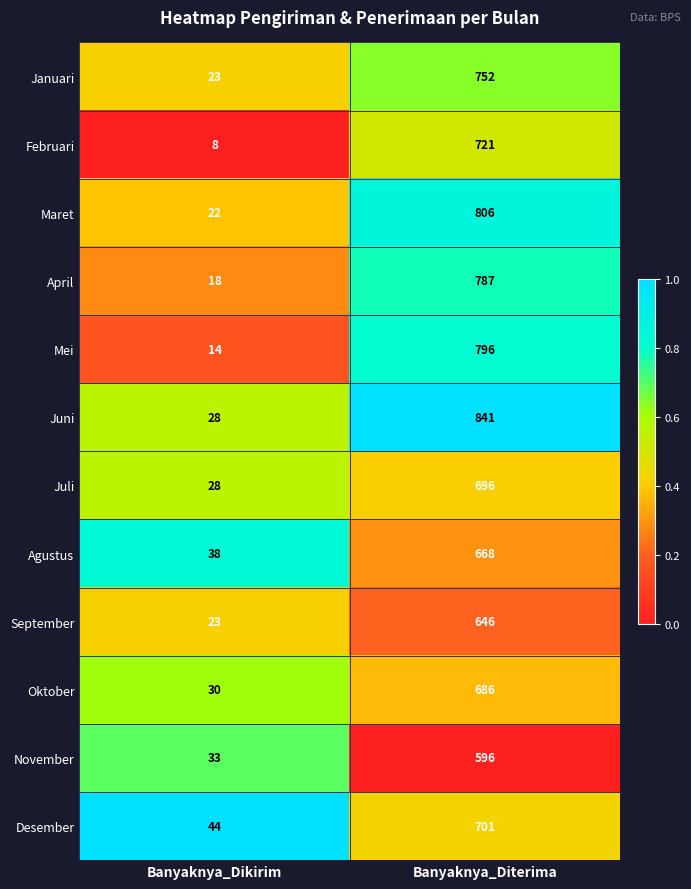

List the series in order of their peak value, lowest first.

November, September, Agustus, Oktober, Juli, Desember, Februari, Januari, April, Mei, Maret, Juni